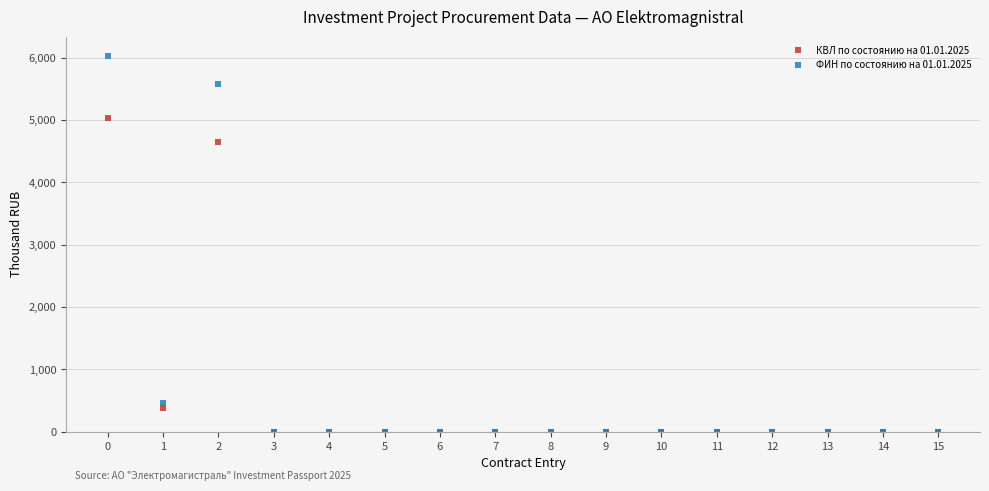

Which series changed the most between 1 and 5?

ФИН по состоянию на 01.01.2025